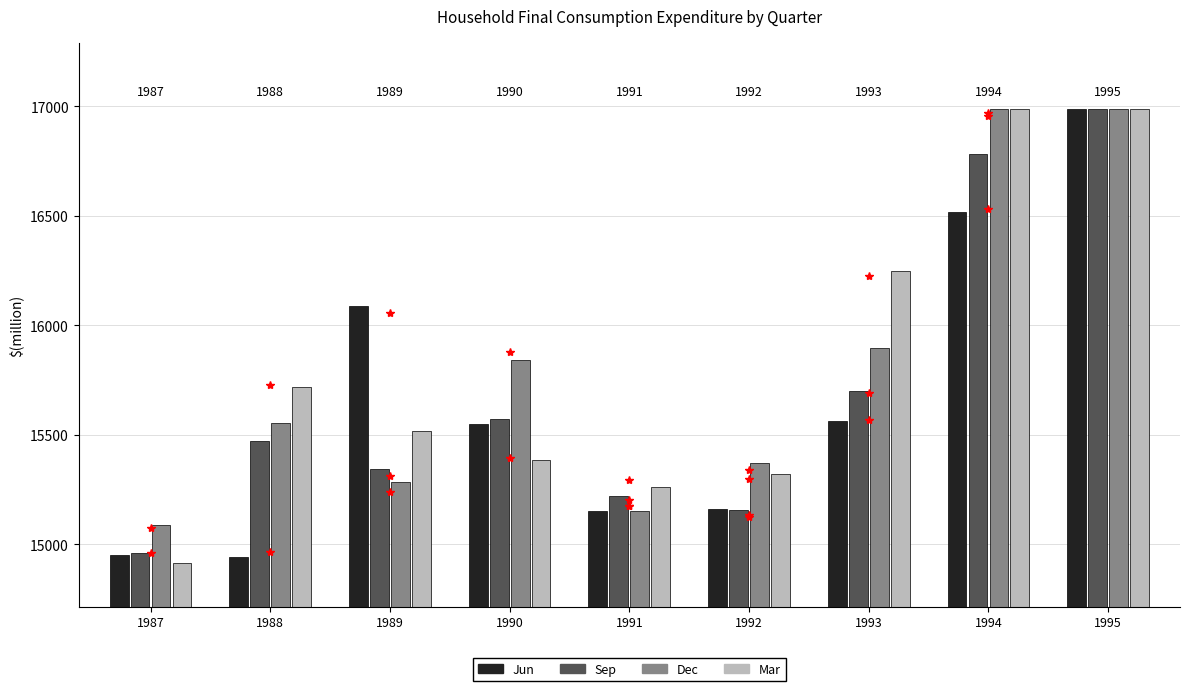

At which category is the sum across all series the highest?

1995